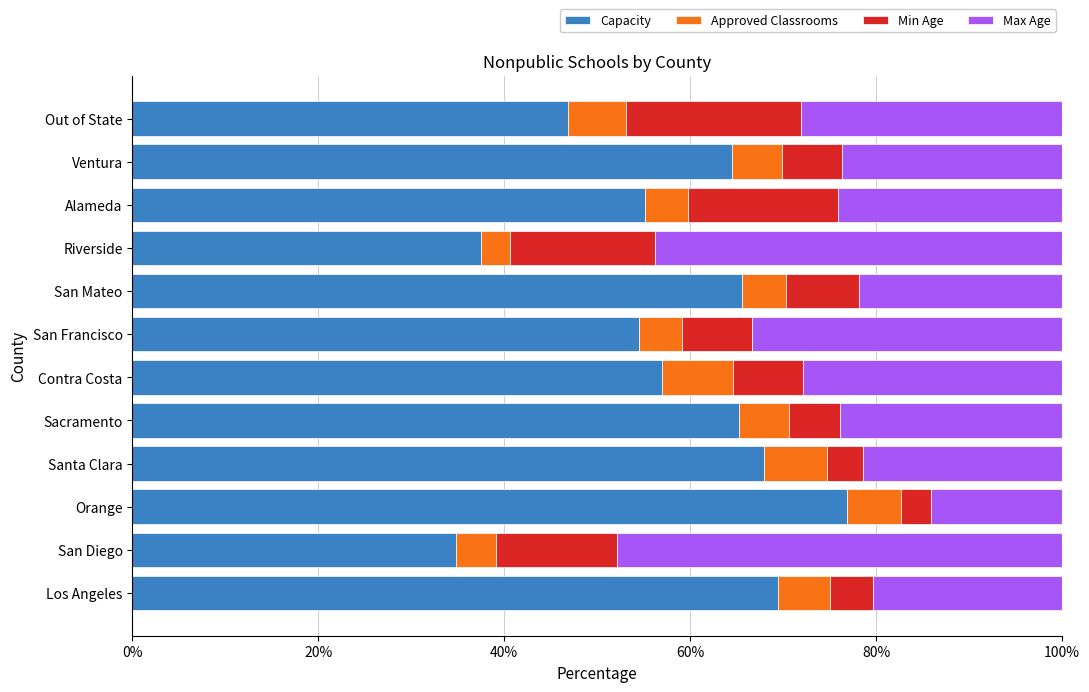

What is the total value across all series at Los Angeles?

100.0